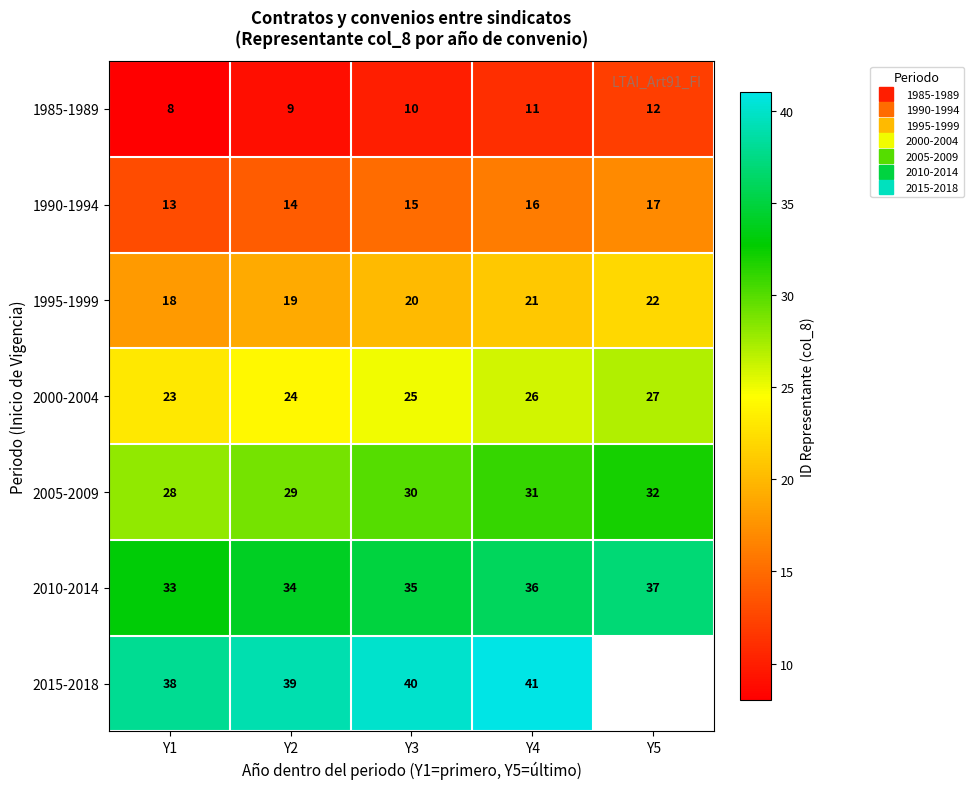

How many 2015-2018 values are between 39 and 41?

3